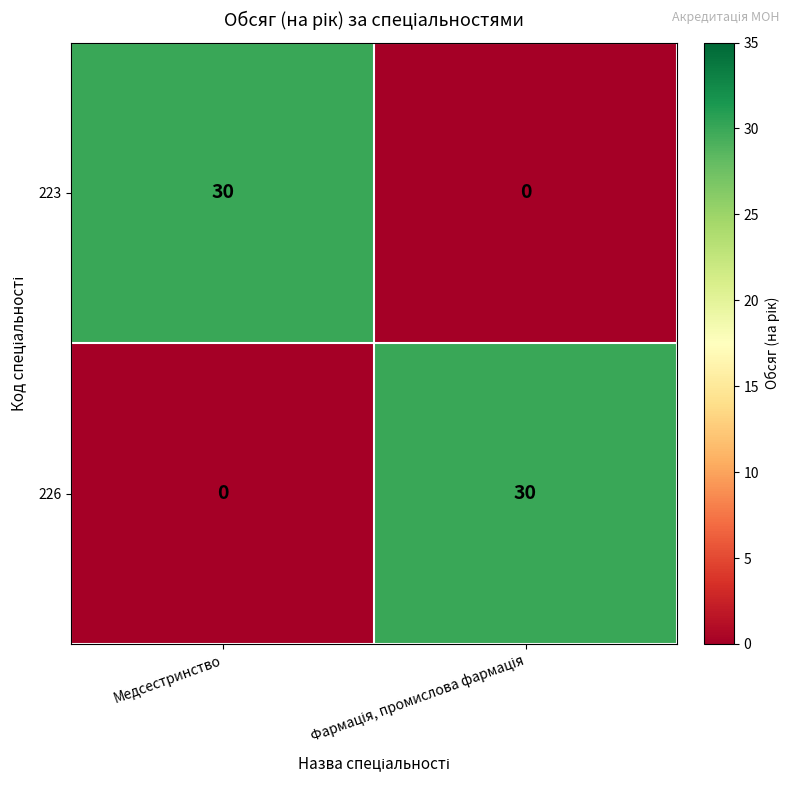

At Медсестринство, list the series in order from smallest to largest.

226, 223